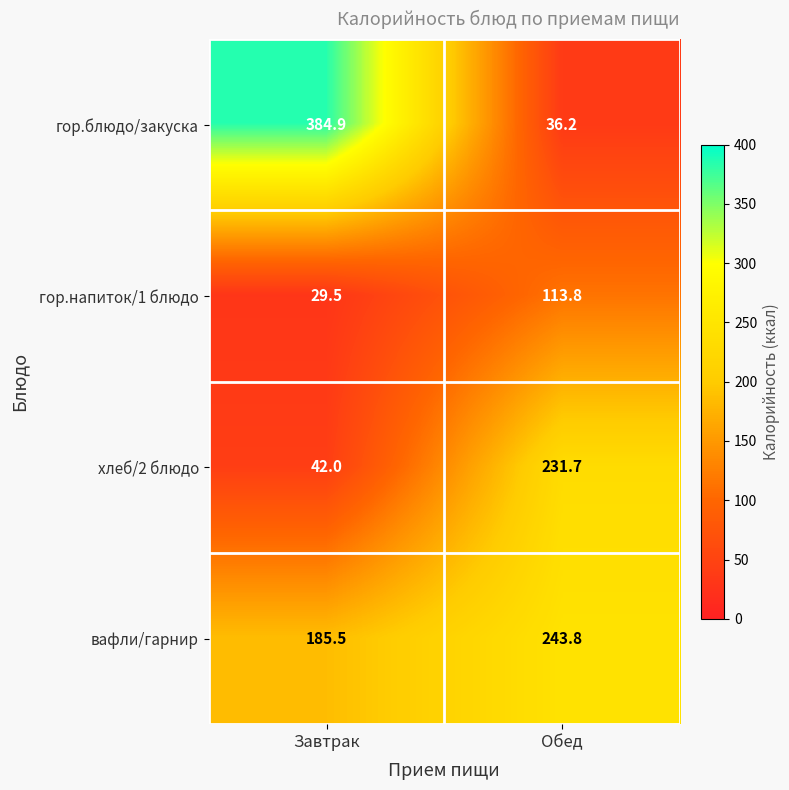

Between Завтрак and Обед, which series saw the biggest shift?

гор.блюдо/закуска